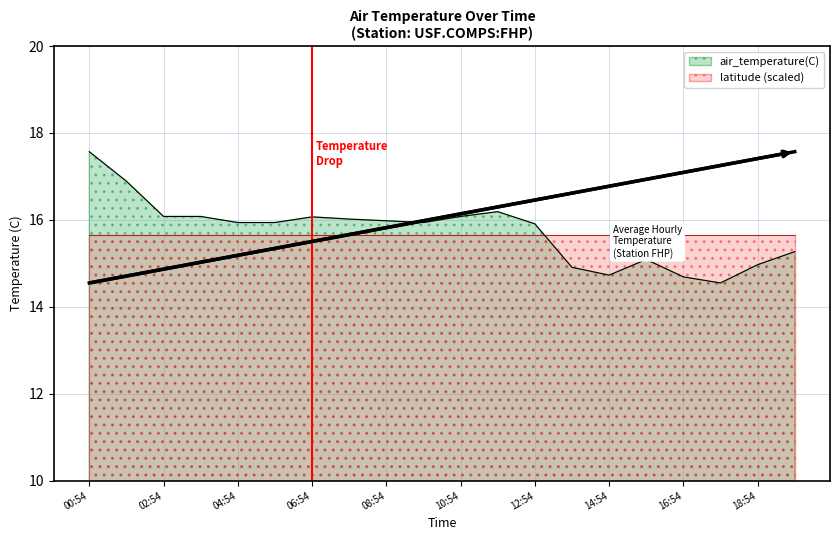

True or false: air_temperature(C) has a value of 16.1 at 02:54.

True